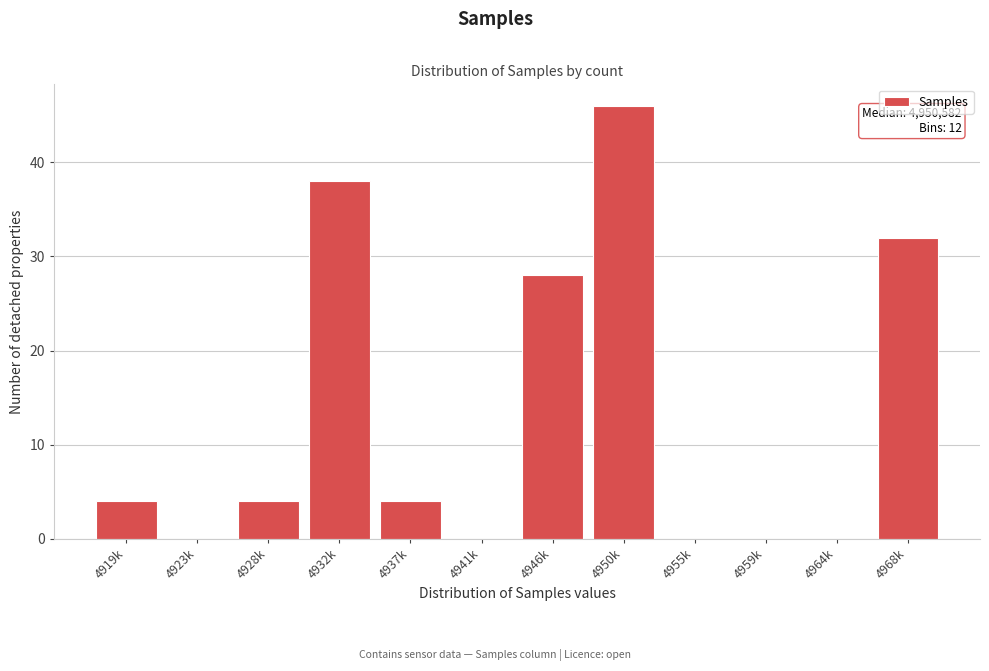

Reading left to right, transcribe all the data shown in this chart.

4919k=4	4923k=0	4928k=4	4932k=38	4937k=4	4941k=0	4946k=28	4950k=46	4955k=0	4959k=0	4964k=0	4968k=32